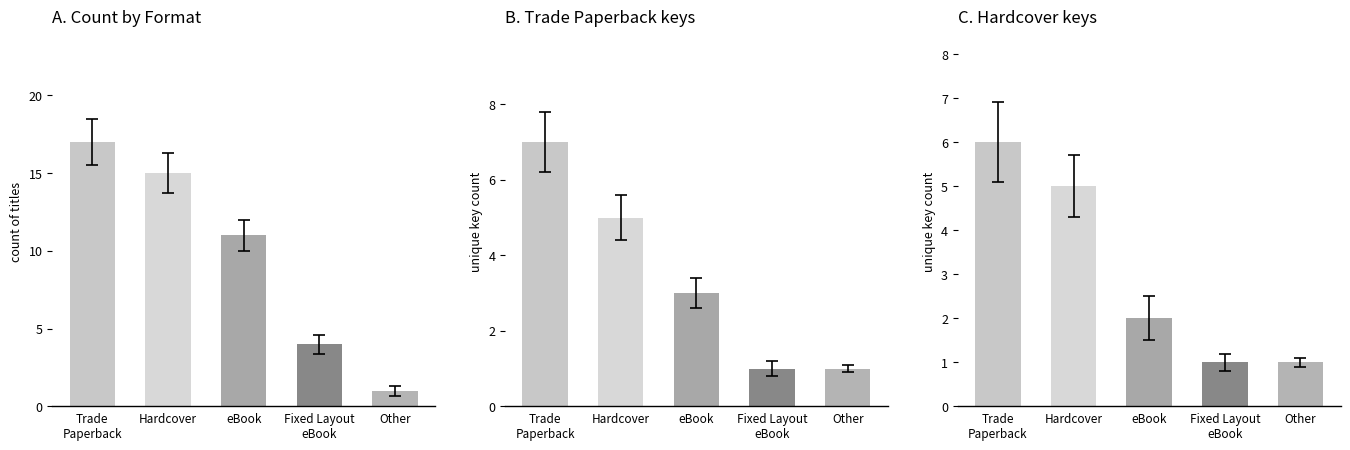

How many series are shown in this chart?

1